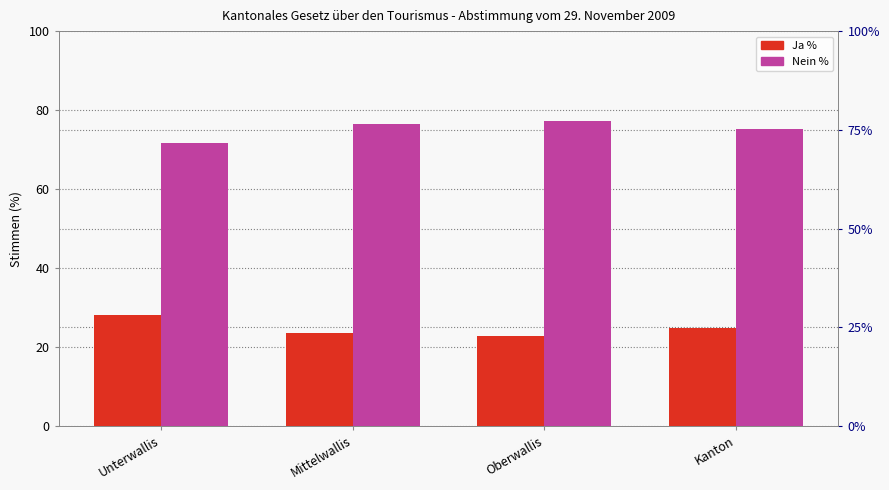

Which label corresponds to the smallest value in the chart?

Oberwallis